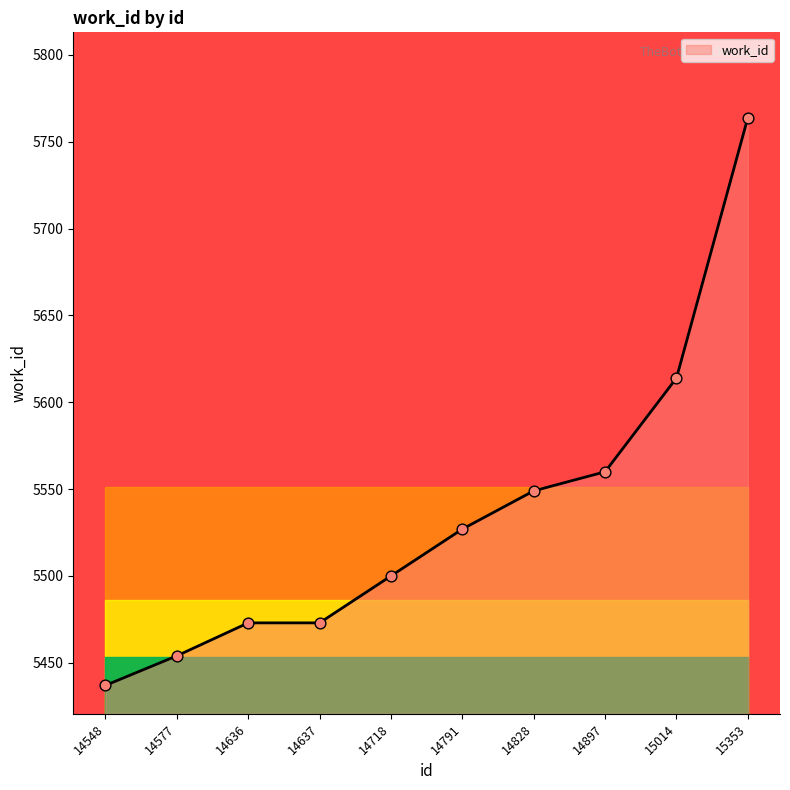

Between 14791 and 14828, which is larger?

14828